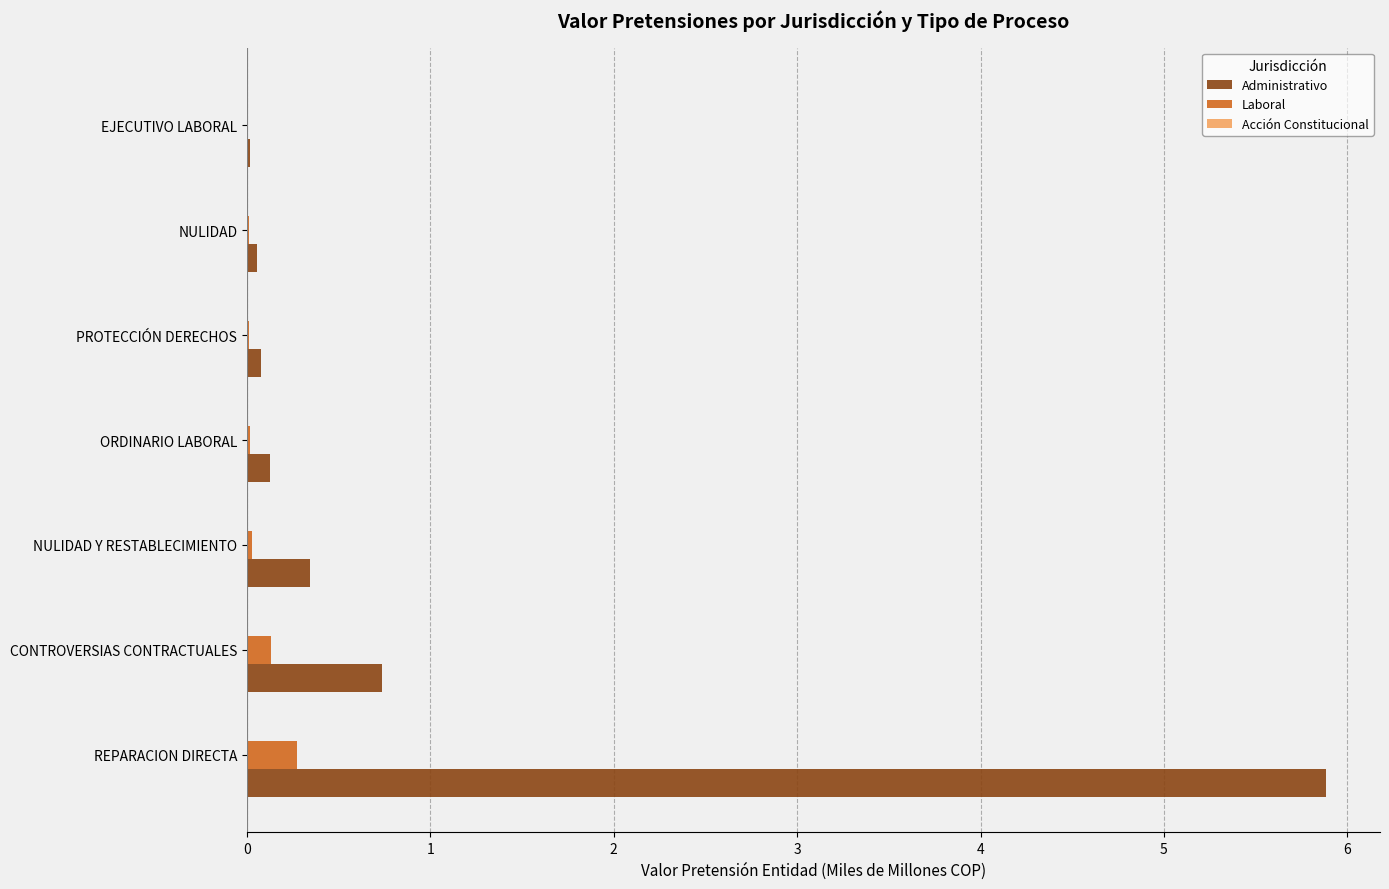

The Administrativo series shows 5.9 at REPARACION DIRECTA. True or false?

True